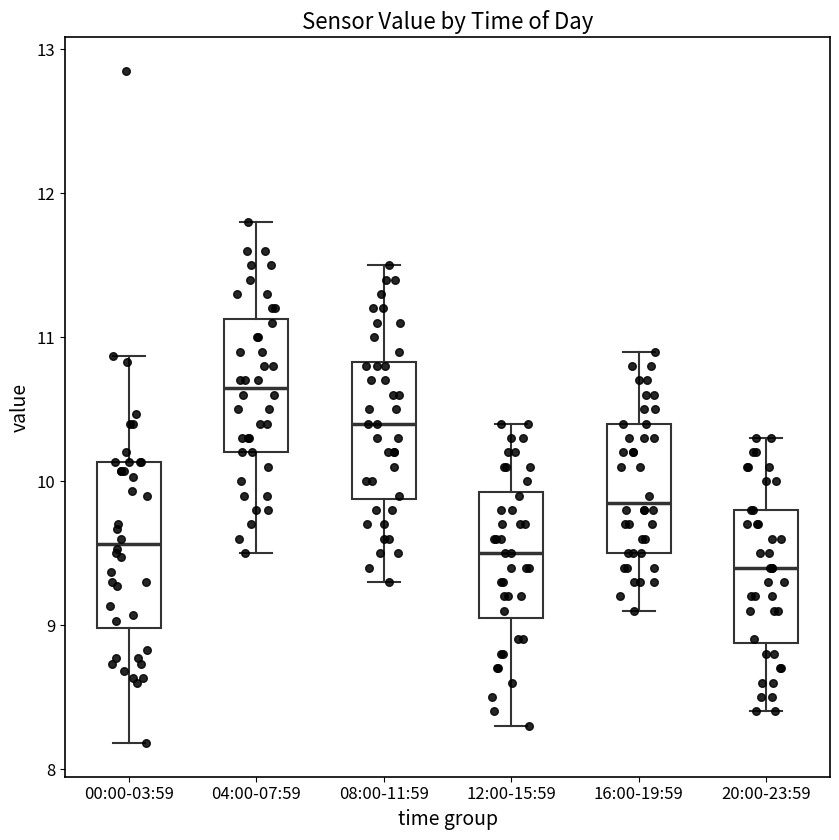

Which box has the highest median line?

04:00-07:59